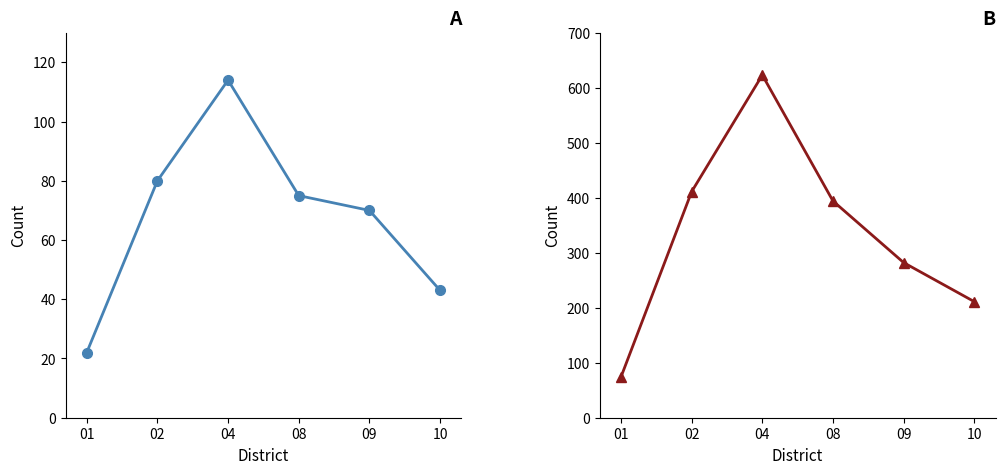

How many data points in Yes - Voter Registration are above 75?

2